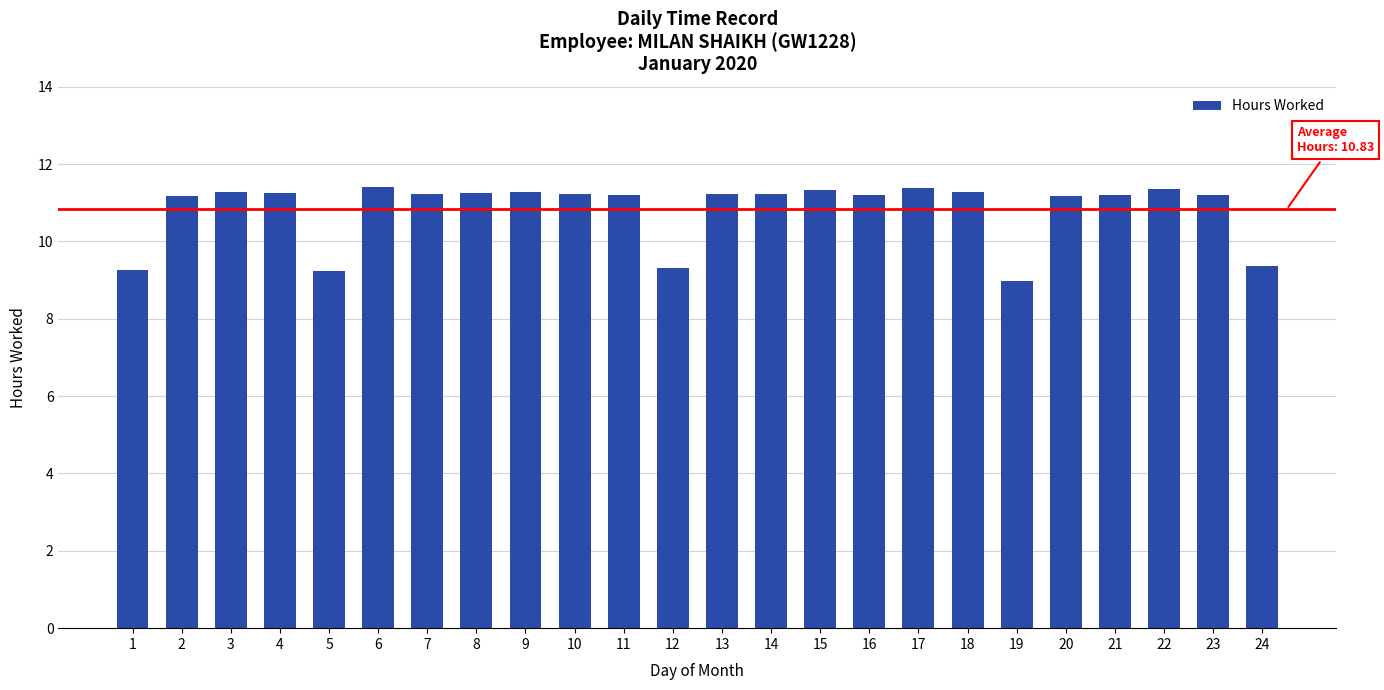

What is the difference between the maximum and minimum values?

2.4